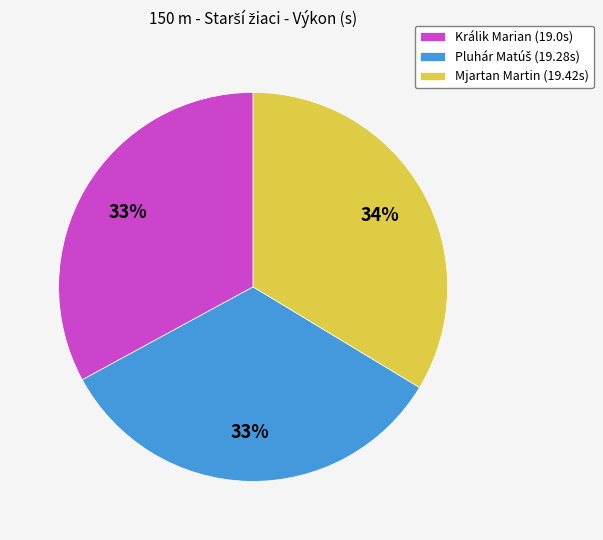

To the nearest percent, what is the average slice percentage?

33%